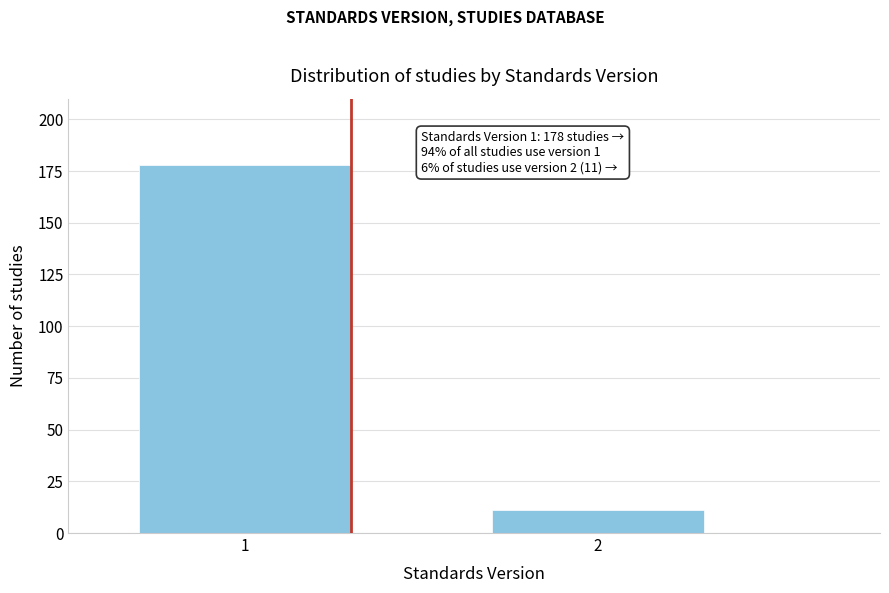

Reading left to right, list all the values displayed in this chart.

178	11